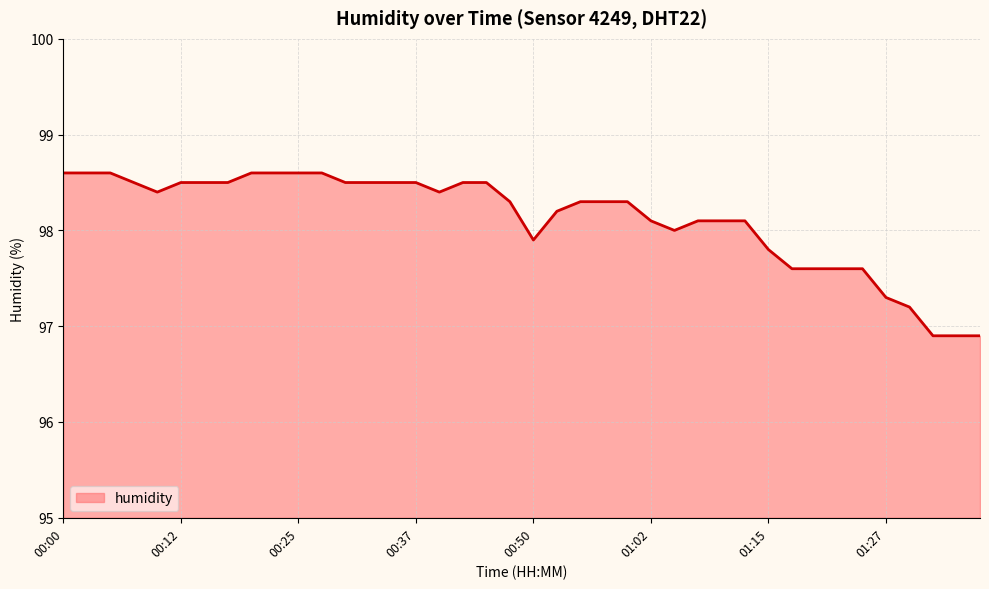

What is the smallest value displayed?

96.9